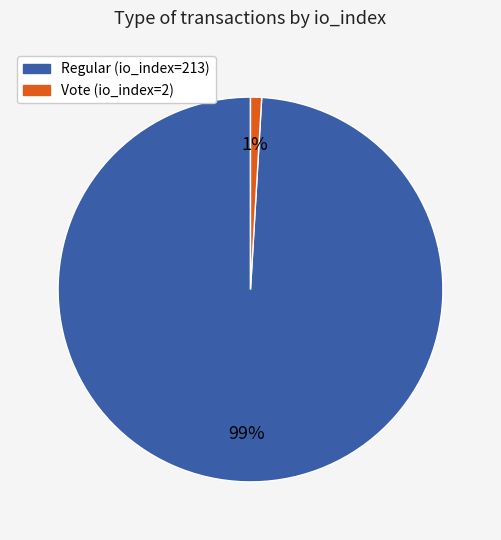

What percentage is the Regular (io_index=213) slice, to the nearest percent?

99%